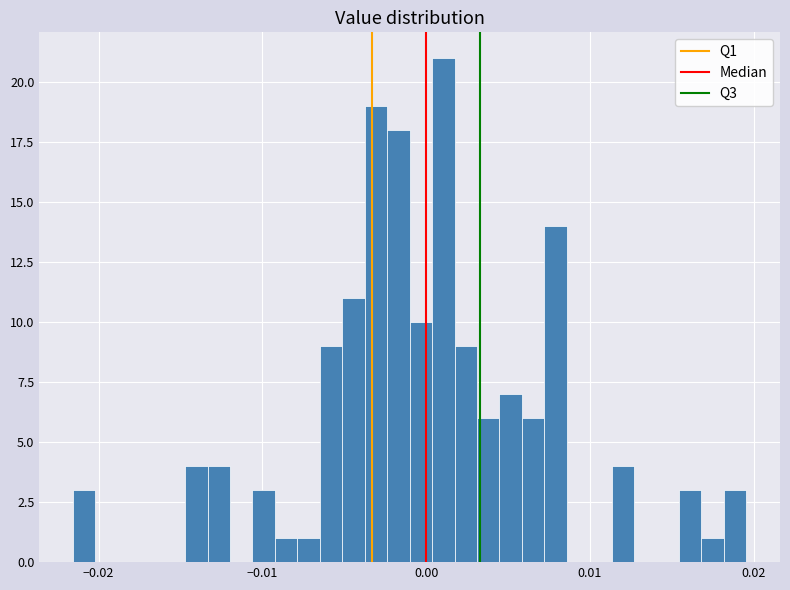

Around what value on the x-axis is the tallest bar? Give the approximate position of its centre, as read against the axis.

0.001